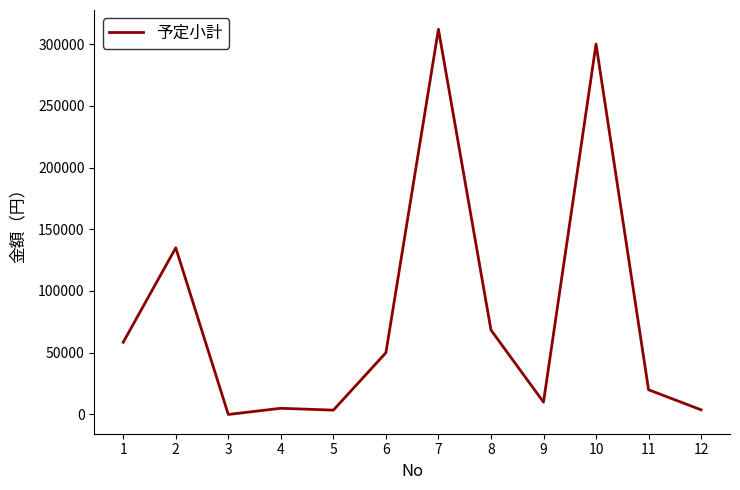

Which has a higher value, 2 or 5?

2